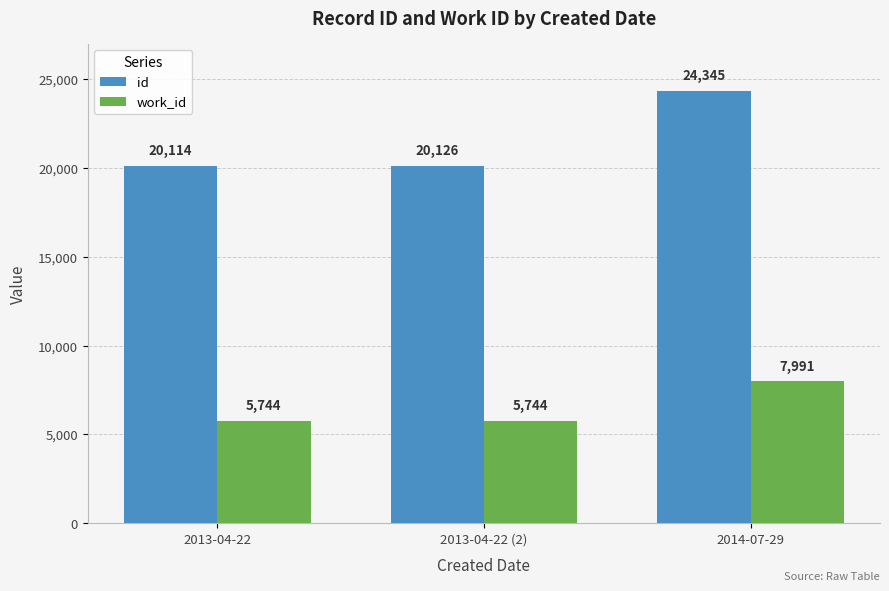

What is the difference between the maximum and minimum values in the work_id series?

2247